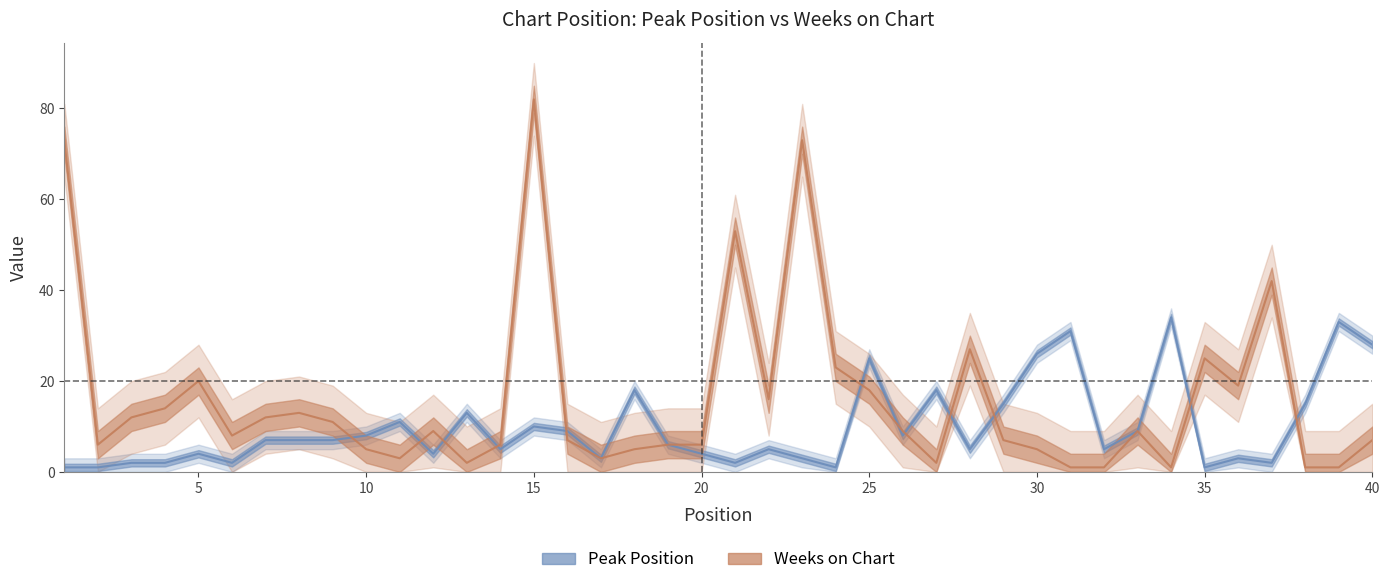

How many interior local valleys does the Peak Position series have?

11